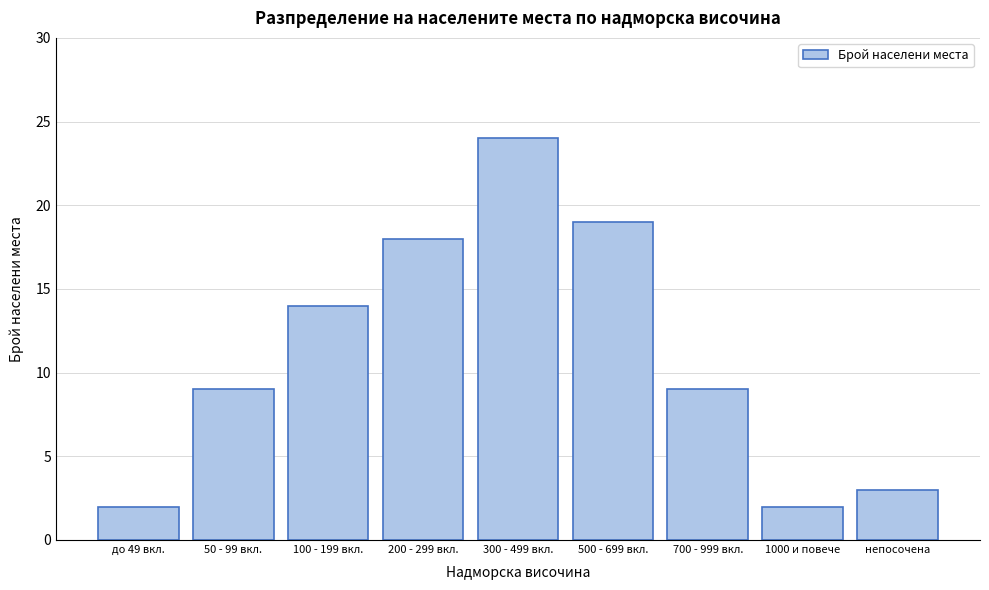

Reading right to left, list all the values displayed in this chart.

непосочена=3	1000 и повече=2	700 - 999 вкл.=9	500 - 699 вкл.=19	300 - 499 вкл.=24	200 - 299 вкл.=18	100 - 199 вкл.=14	50 - 99 вкл.=9	до 49 вкл.=2